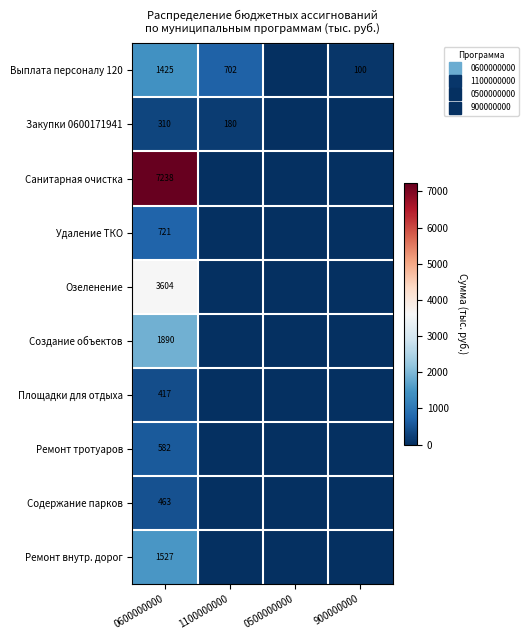

What value does the Озеленение series have at 0600000000?

3603.9